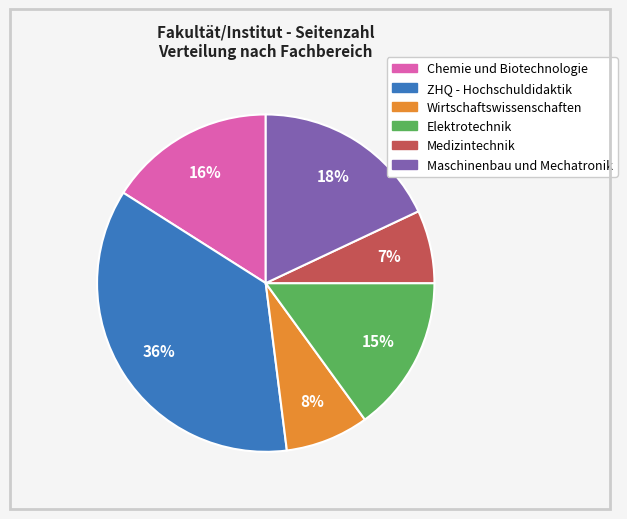

To the nearest percent, what is the difference between the largest and smallest slice percentages?

29%